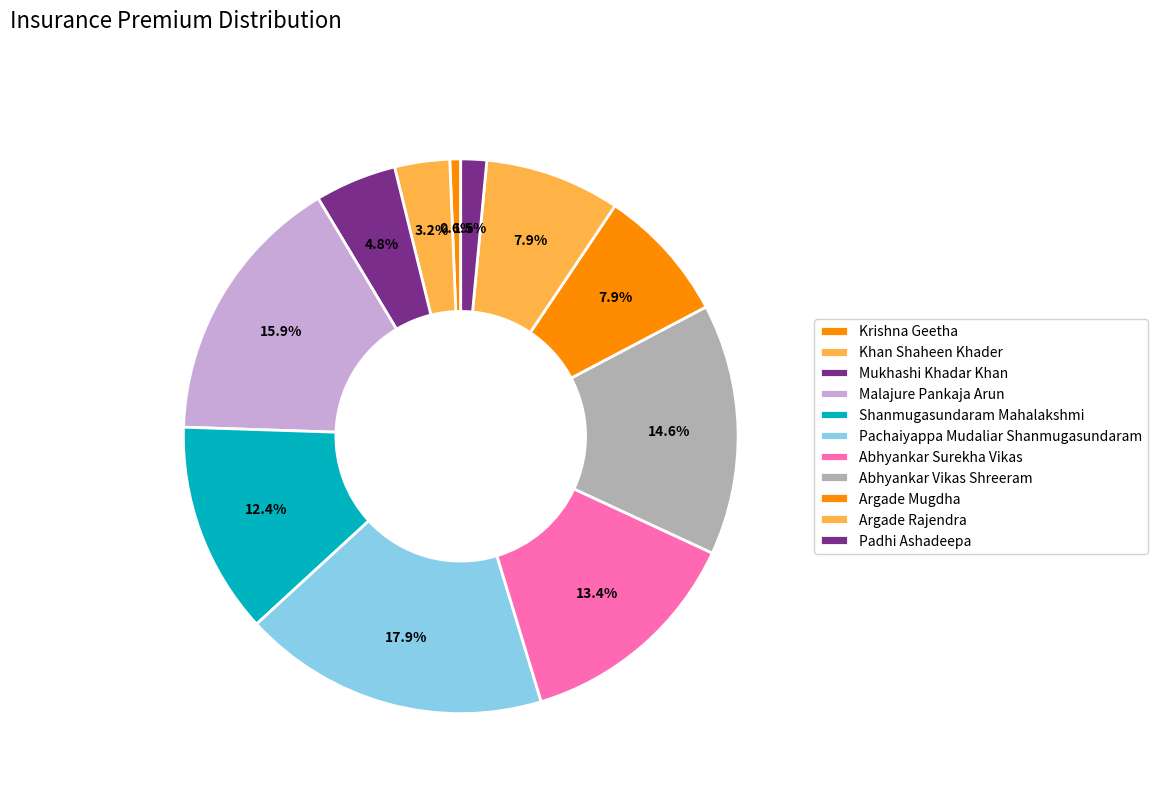

What percentage do Khan Shaheen Khader and Krishna Geetha together represent?

3.8%